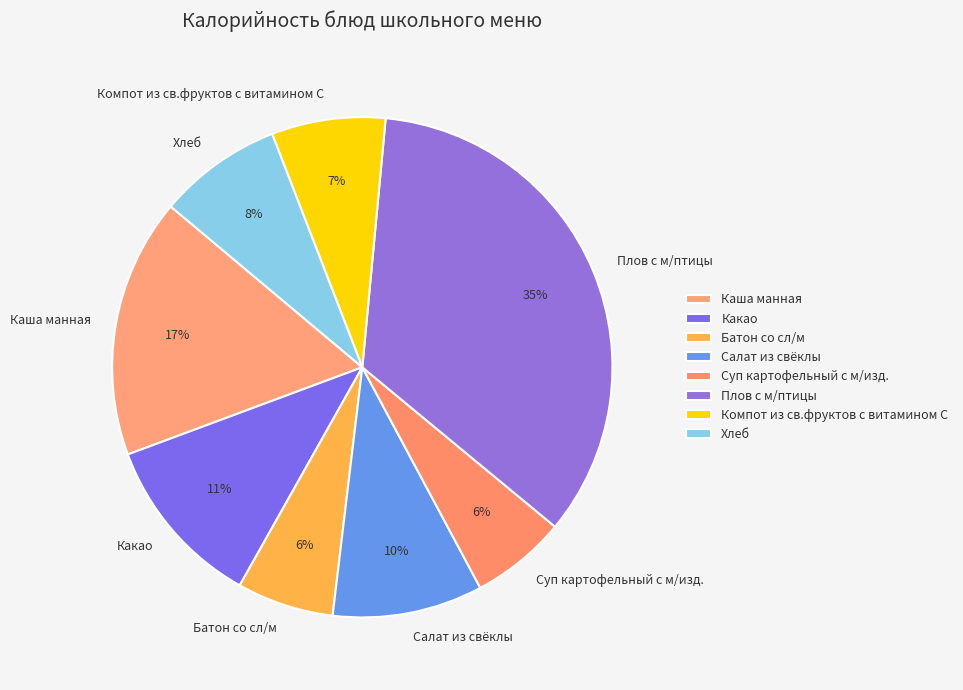

Is there any slice that represents more than half of the pie?

No